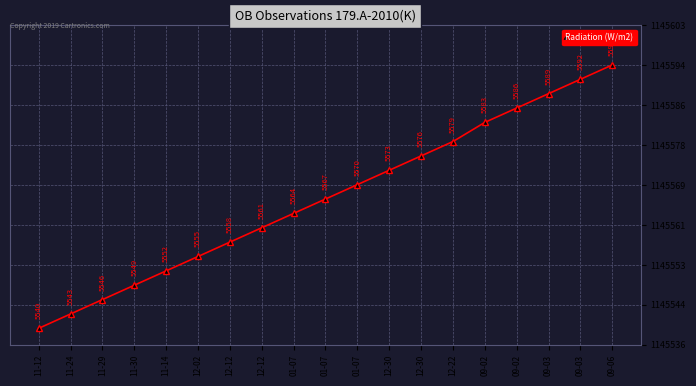

Reading left to right, transcribe all the data shown in this chart.

11-12=1145540	11-24=1145543	11-29=1145546	11-30=1145549	11-14=1145552	12-02=1145555	12-12=1145558	12-12=1145561	01-07=1145564	01-07=1145567	01-07=1145570	12-30=1145573	12-30=1145576	12-22=1145579	09-02=1145583	09-02=1145586	09-03=1145589	09-03=1145592	09-06=1145595